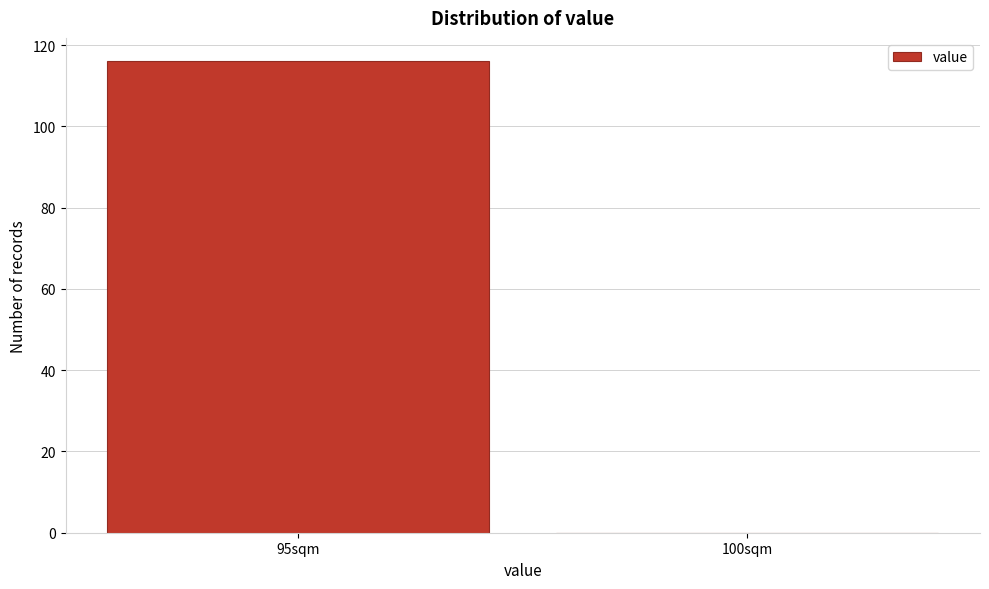

Reading left to right, what are all the values shown in this chart?

95sqm=116	100sqm=0